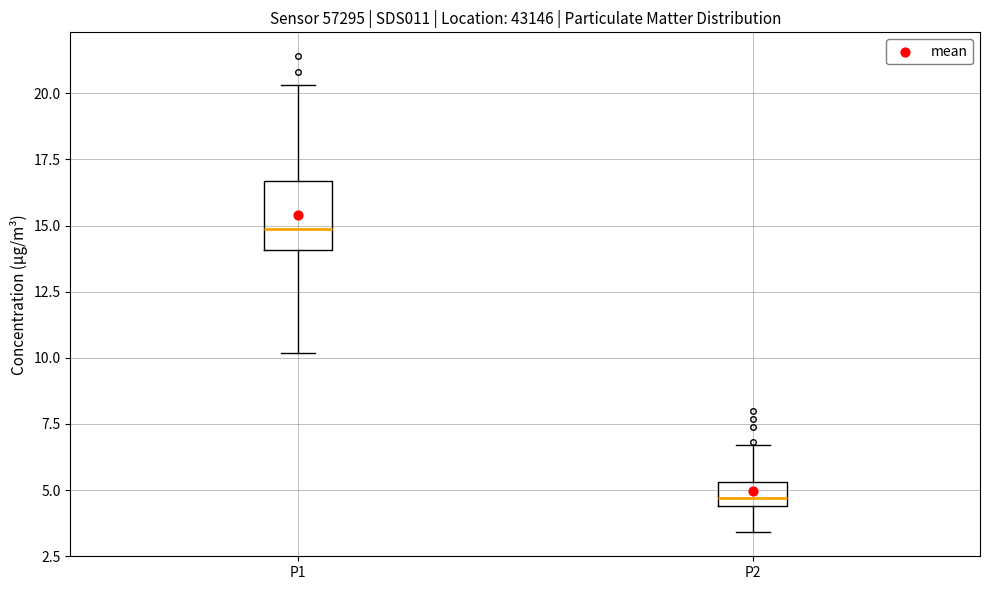

Reading left to right, transcribe this box plot: for each box, give where its median line is, the range the box spans, and where its two whiskers end, as read against the y-axis. The values are not printed on the chart, so give them approximately, as read against the axis.

P1: median 15.0, box 14.0 to 16.5, whiskers 10.0 to 20.5
P2: median 4.5 (just above the box's lower edge), box 4.5 to 5.5, whiskers 3.5 to 6.5